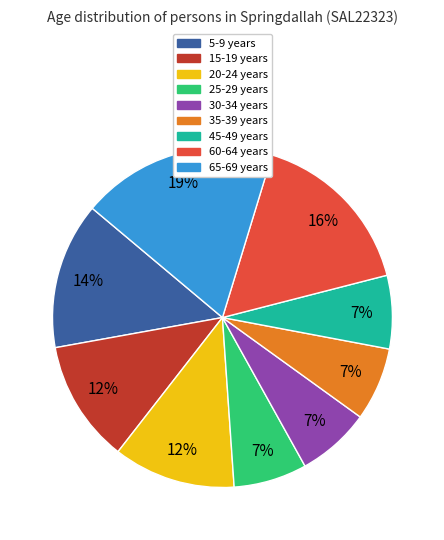

To the nearest percent, what is the difference between the largest and smallest slice percentages?

12%